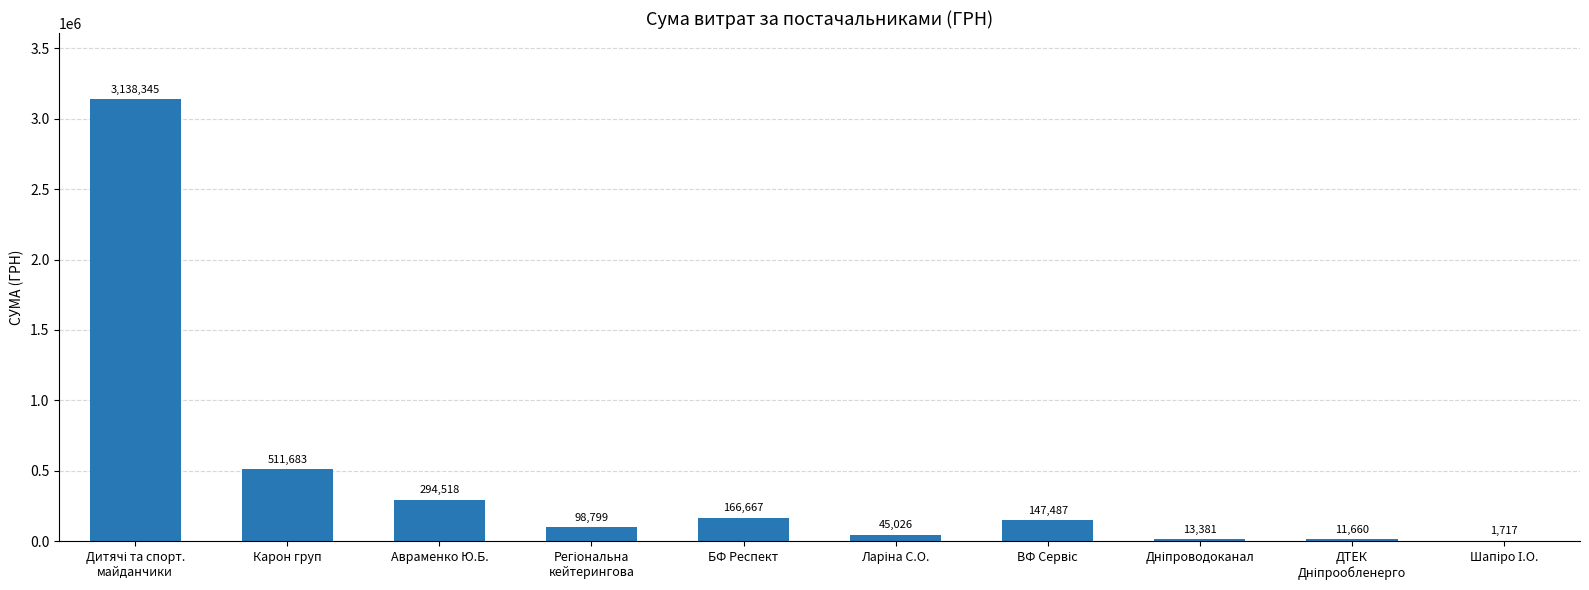

Where is the data nearest to the value 1570031?

Карон груп